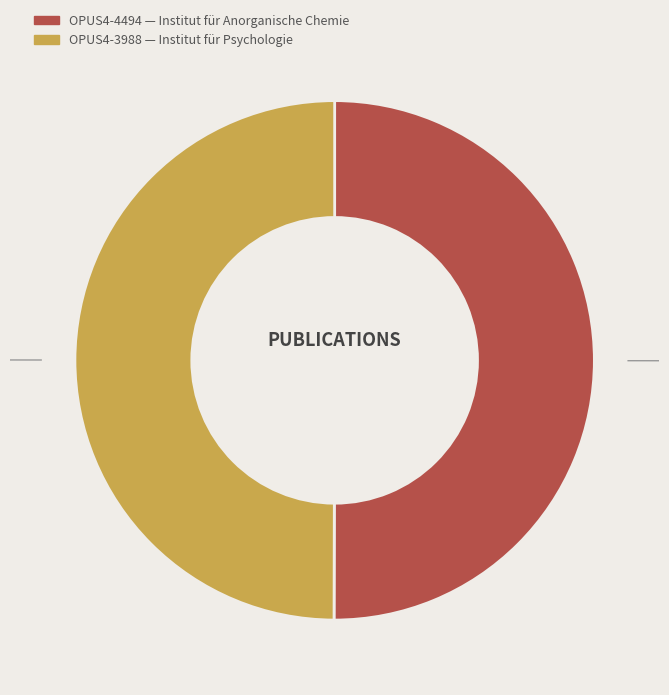

To the nearest percent, what portion does OPUS4-3988 represent?

50%